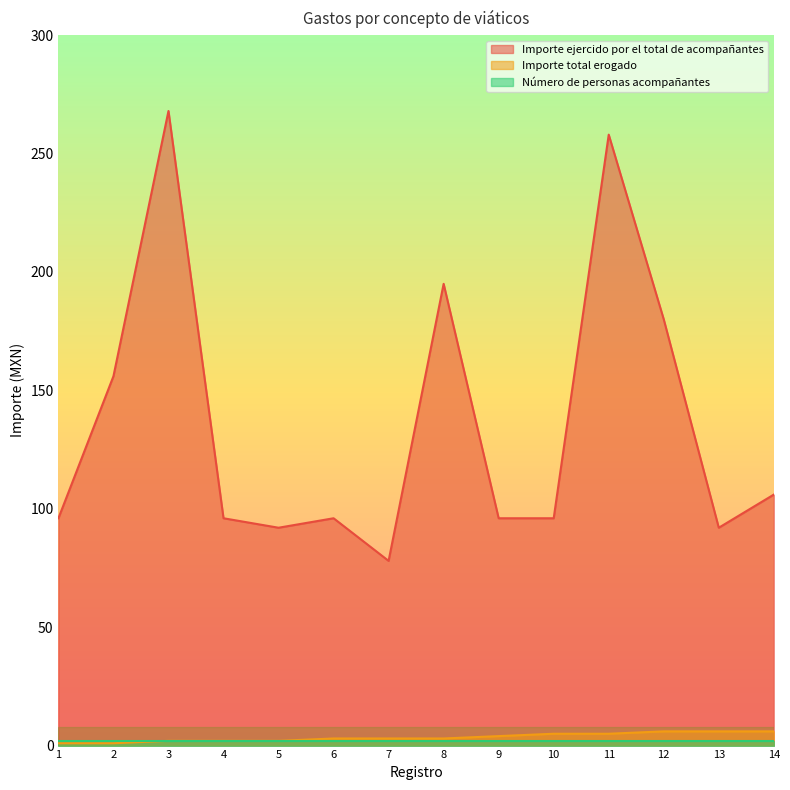

The Importe ejercido por el total de acompañantes series shows 96 at 1. True or false?

True